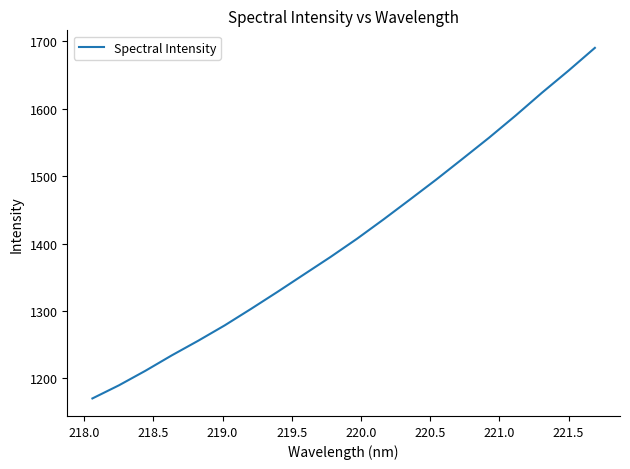

What is the average value?

1407.8